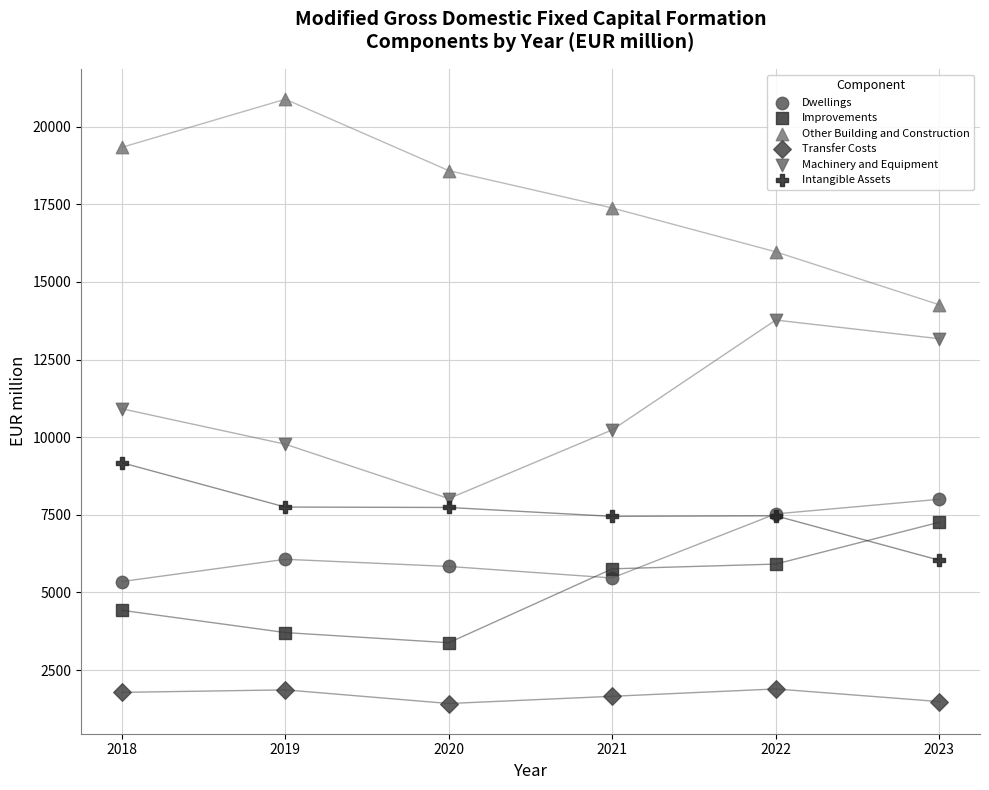

Which series contains the highest Y value?

Other Building and Construction